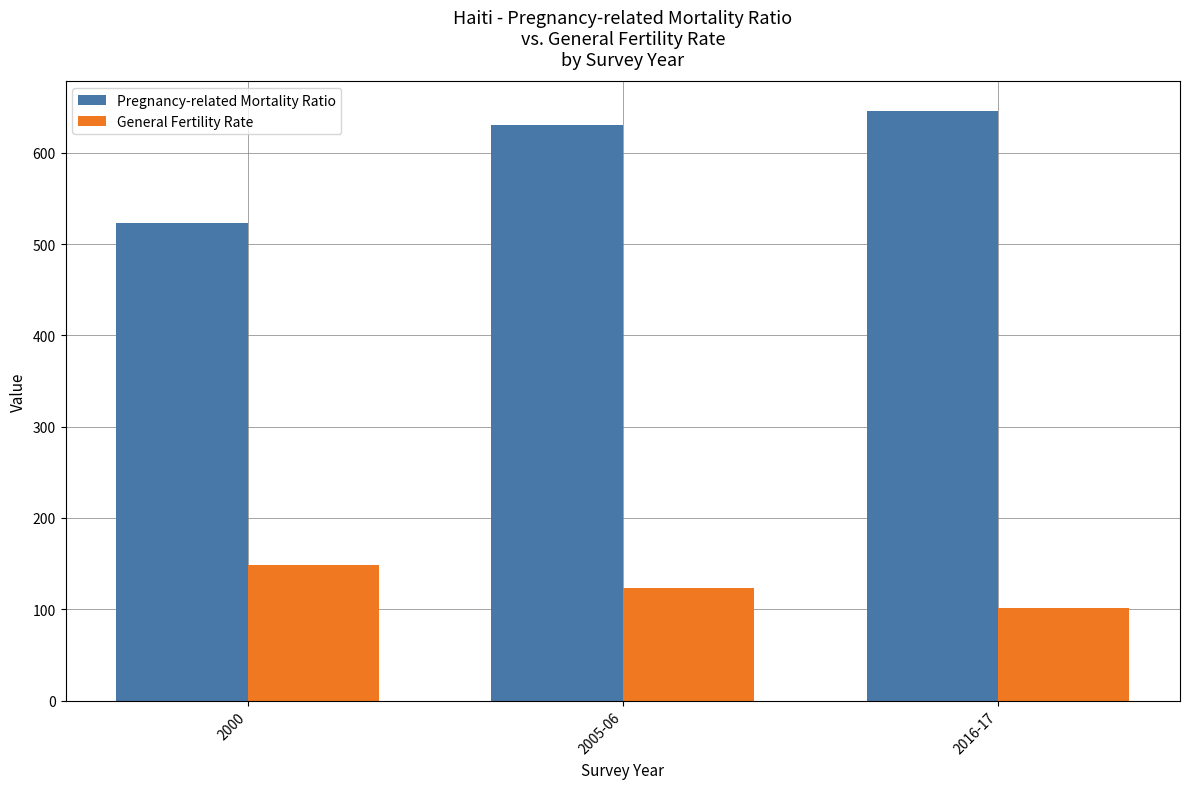

What is the difference between the Pregnancy-related Mortality Ratio values at 2016-17 and 2000?

123